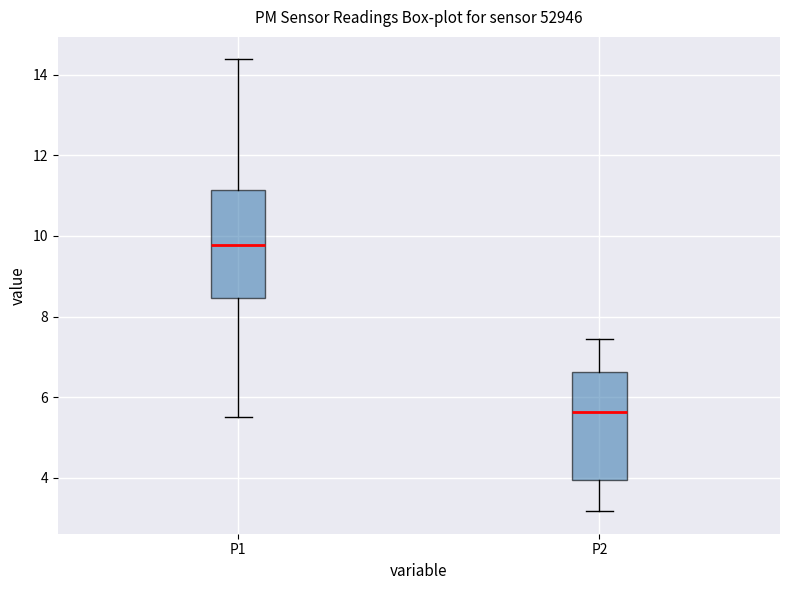

Where does the median line of the box for P2 sit on the y-axis? The values are not printed on the chart, so give them approximately, as read against the axis.

5.6